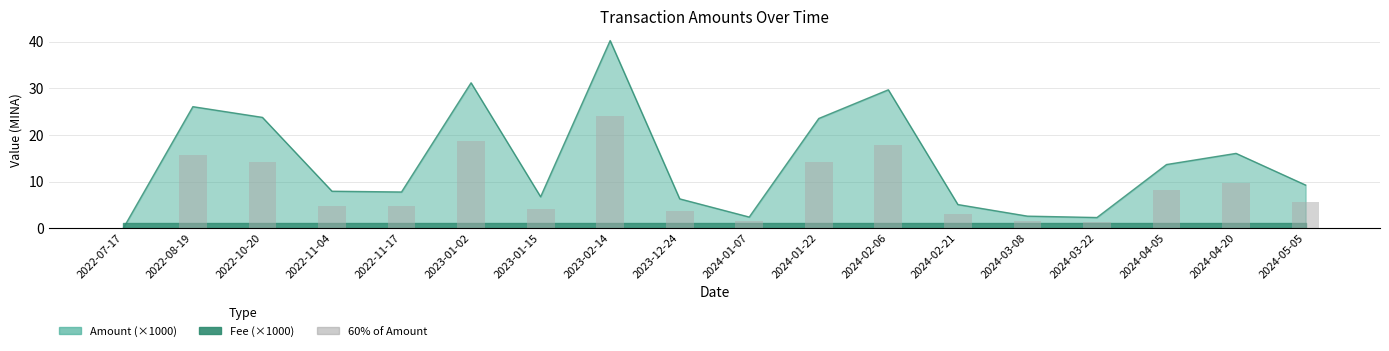

What position from the left is 2023-12-24?

9